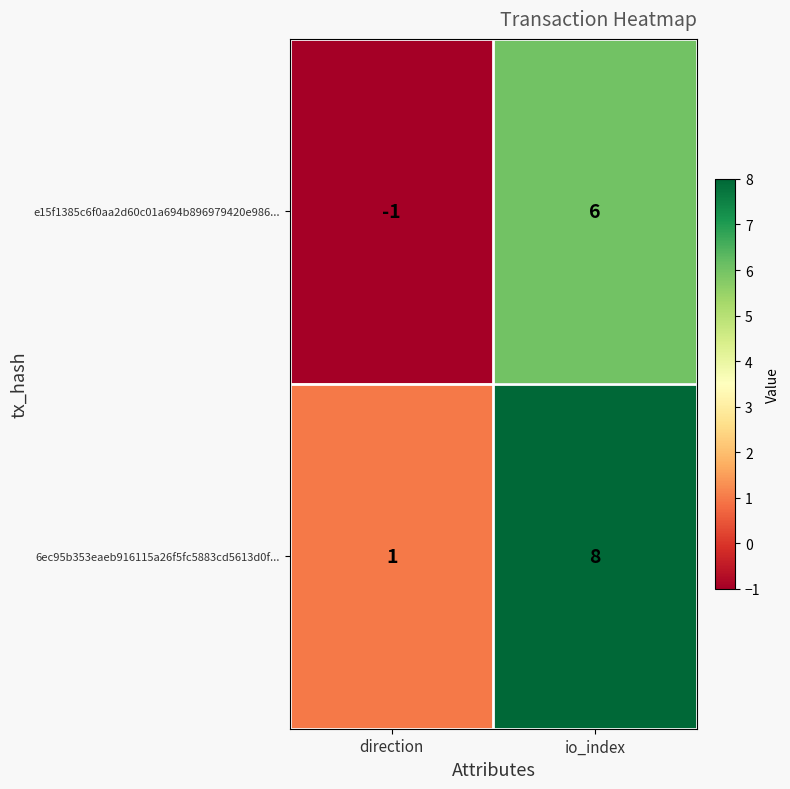

What is the difference between the 6ec95b353eaeb916115a26f5fc5883cd5613d0f... values at direction and io_index?

7